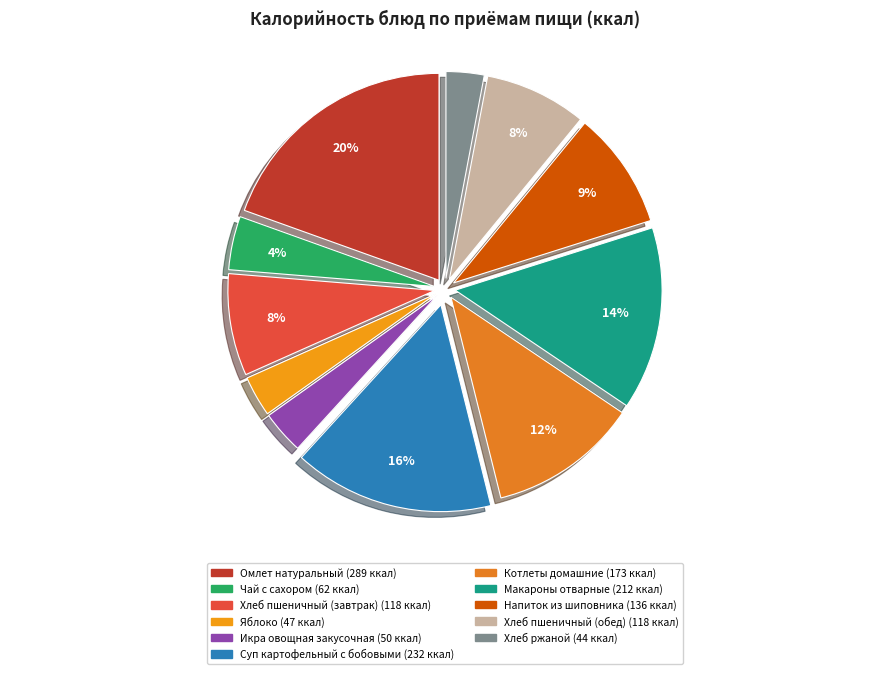

True or false: Икра овощная закусочная accounts for 1% of the total.

False